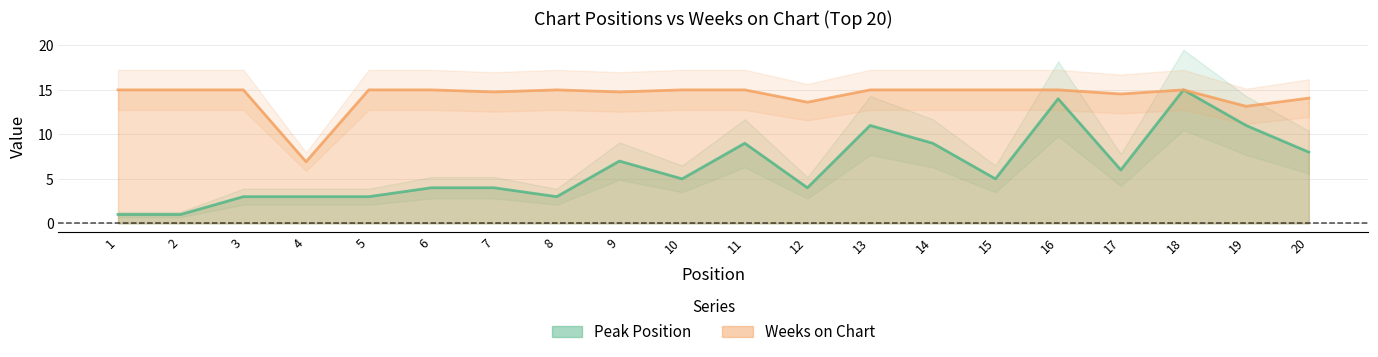

At 6, list the series in order from smallest to largest.

Peak Position, Weeks on Chart